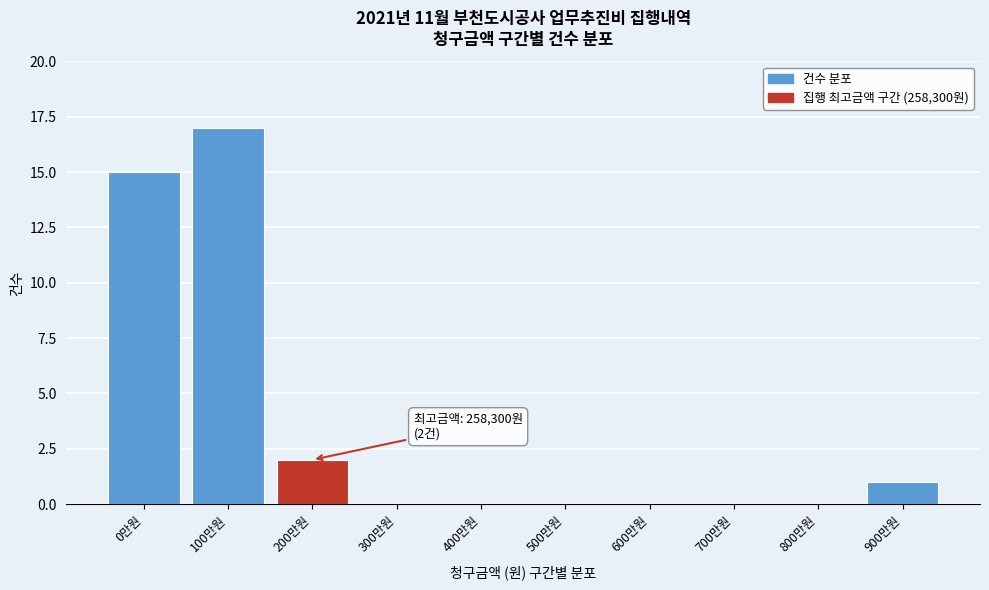

Reading left to right, transcribe all the data shown in this chart.

0만원=15	100만원=17	200만원=2	300만원=0	400만원=0	500만원=0	600만원=0	700만원=0	800만원=0	900만원=1